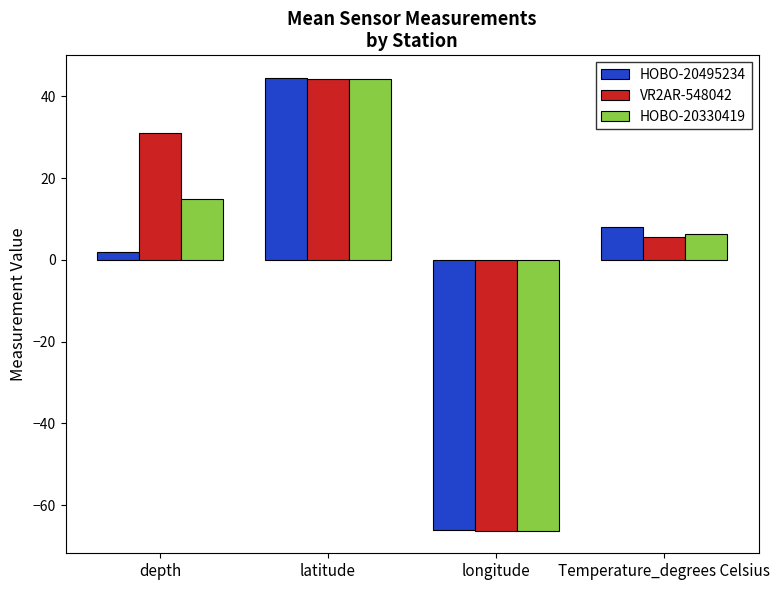

At which label does HOBO-20330419 reach its minimum?

longitude